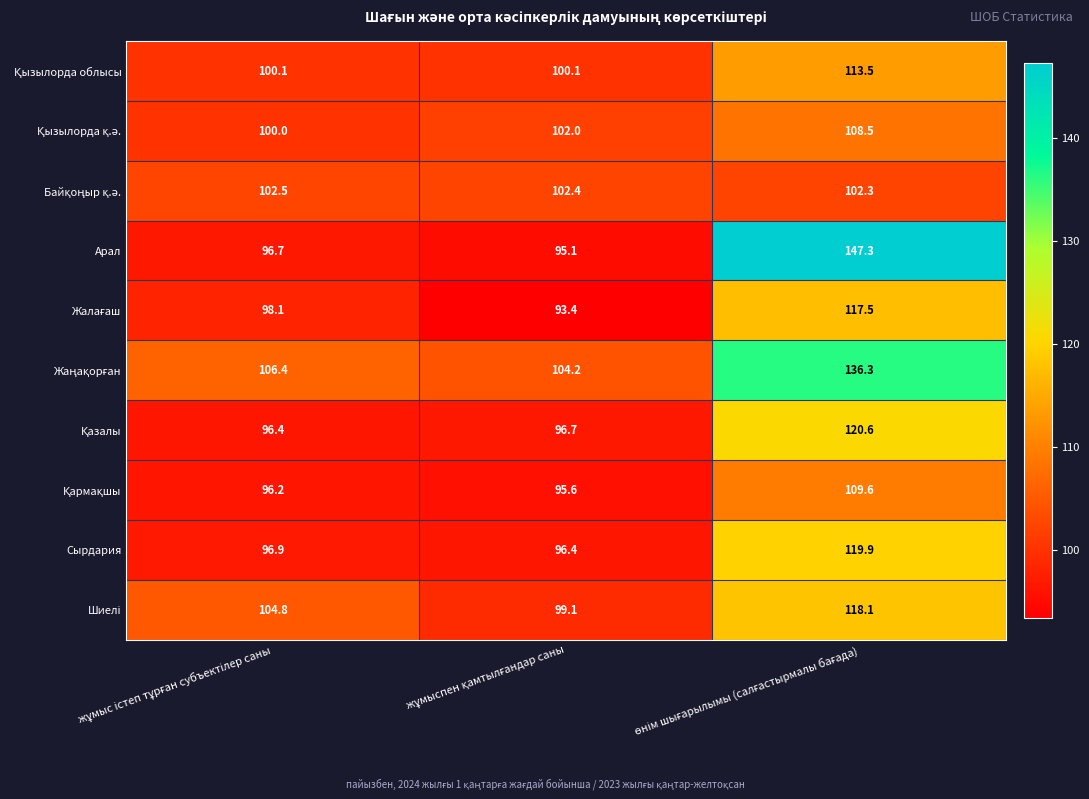

What is the average value of the Арал series?

113.0